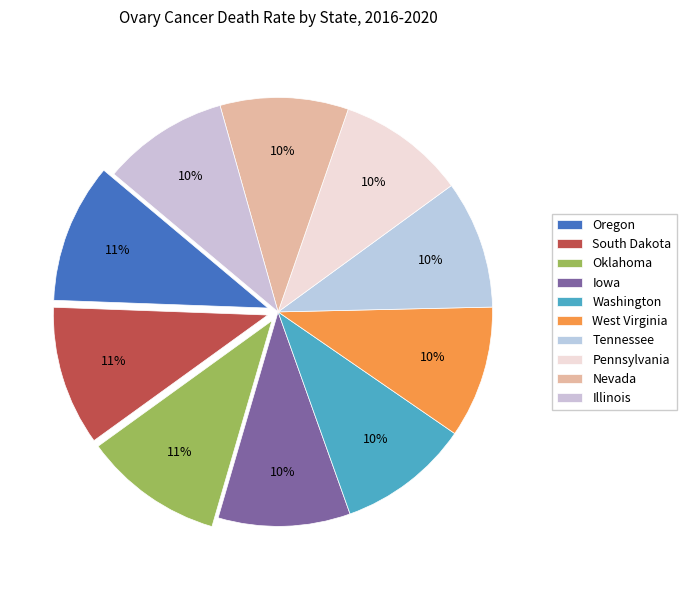

True or false: Tennessee accounts for 10% of the total.

True